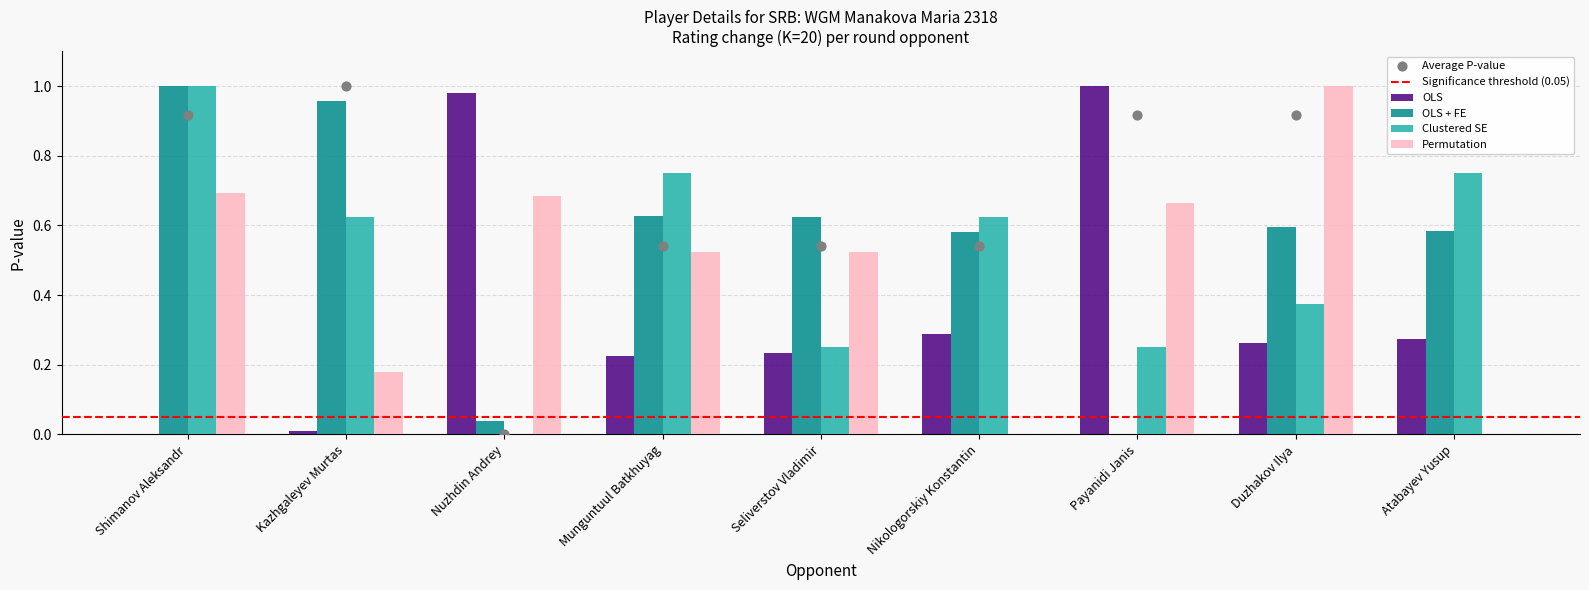

Which series has the largest total across all categories?

OLS + FE